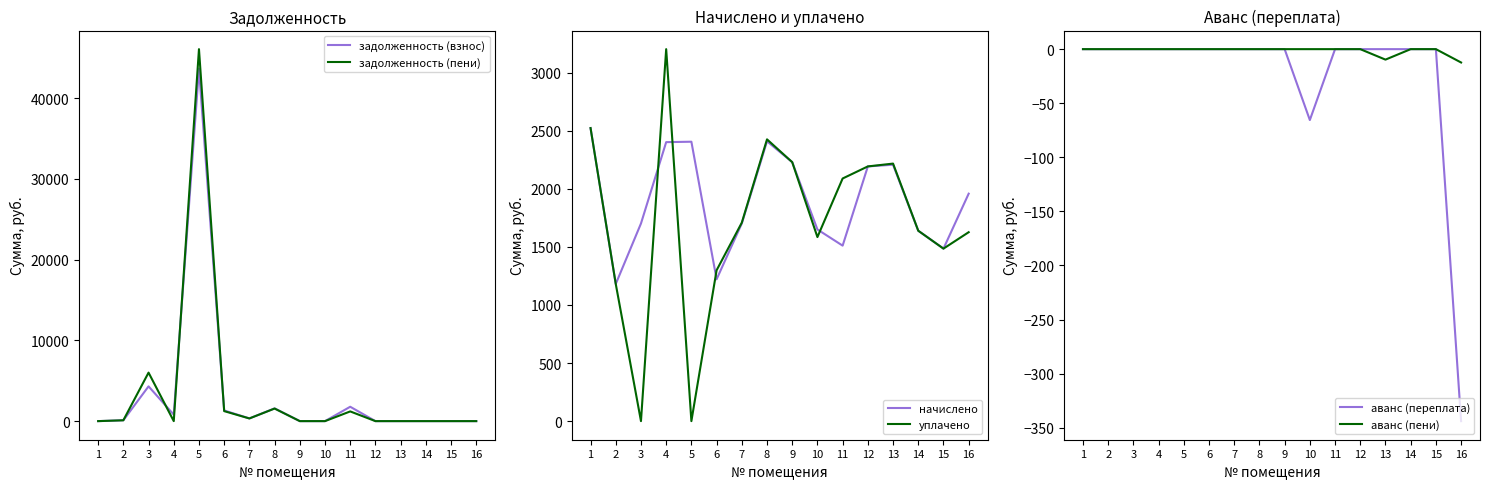

How many negative values does the аванс (пени) series have?

2